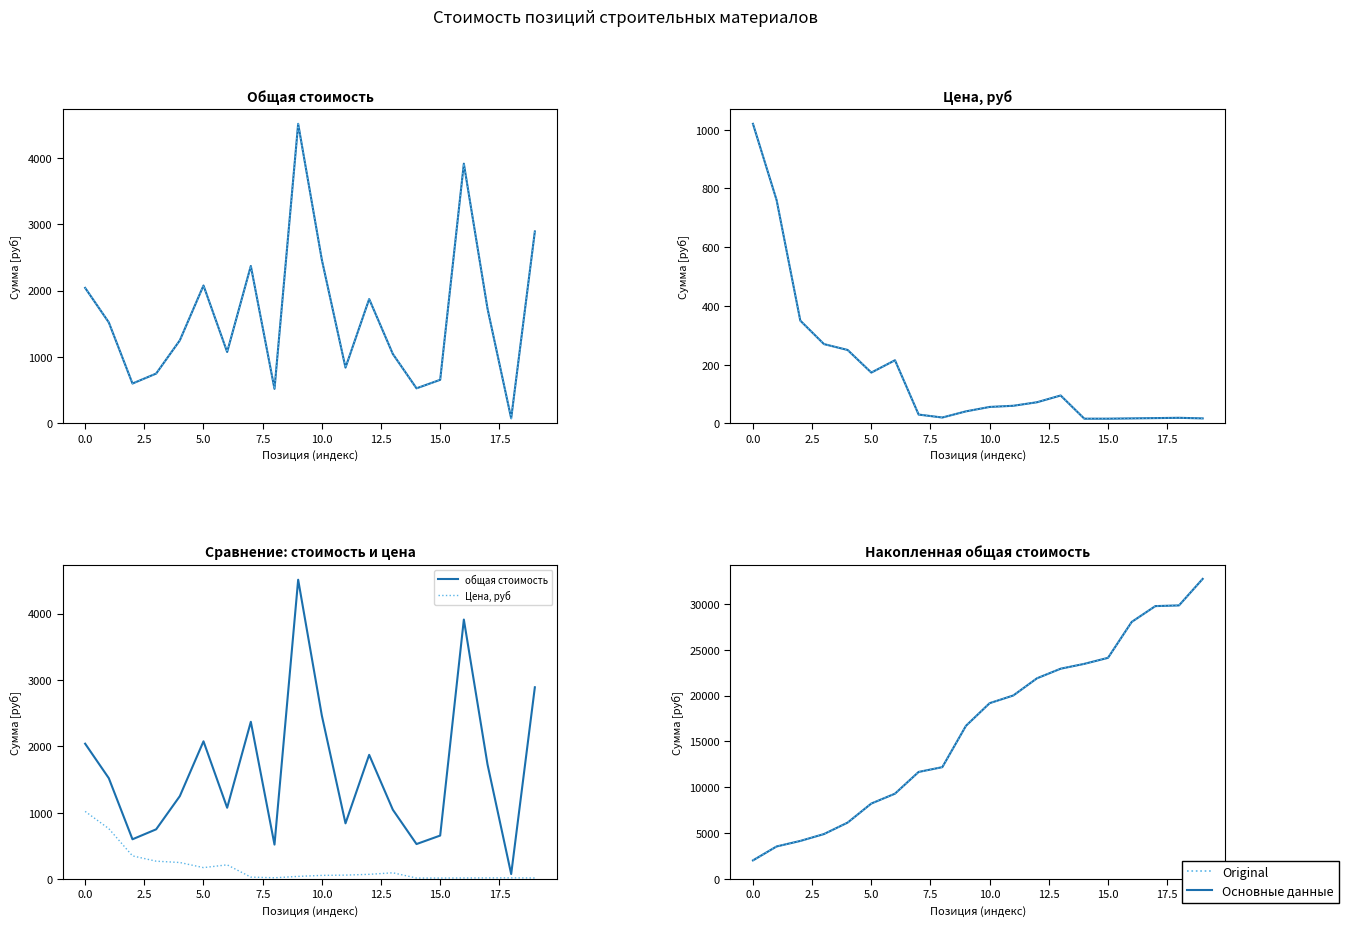

Count the number of categories in the chart.

20